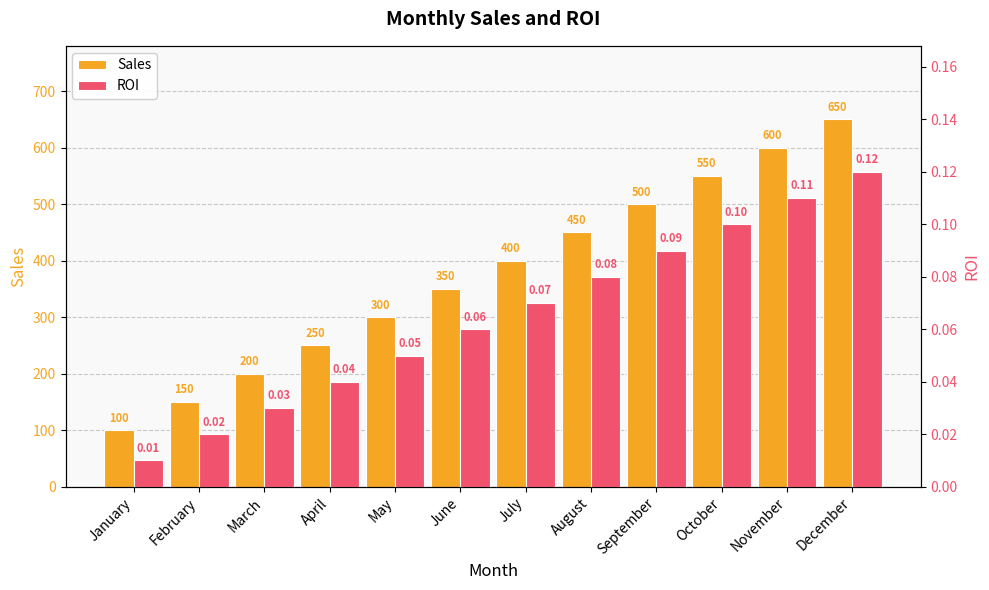

What is the average value of the ROI series?

0.1